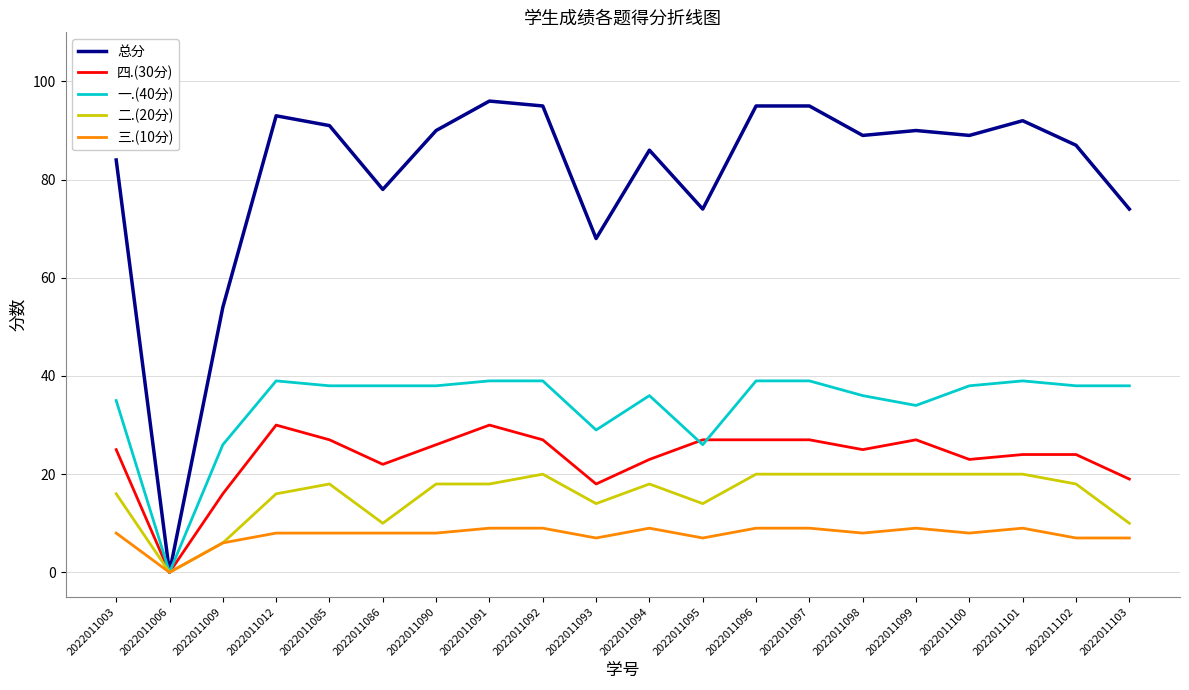

What is the difference between the highest and lowest values at 2022011101?

83